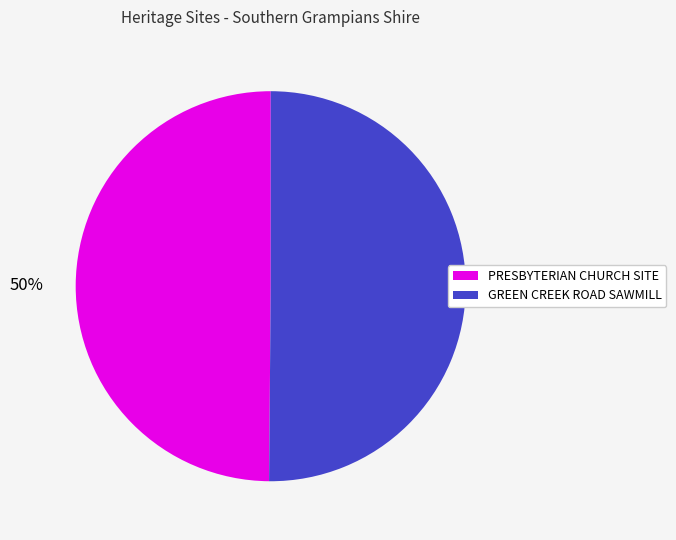

What is the ratio of the value at GREEN CREEK ROAD SAWMILL to the value at PRESBYTERIAN CHURCH SITE?

1.0